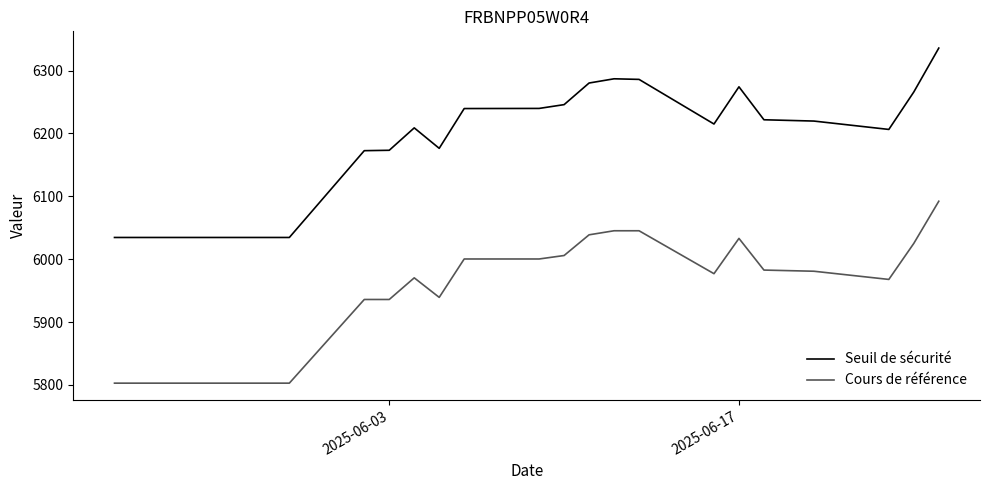

Which series has the widest spread of values?

Seuil de sécurité